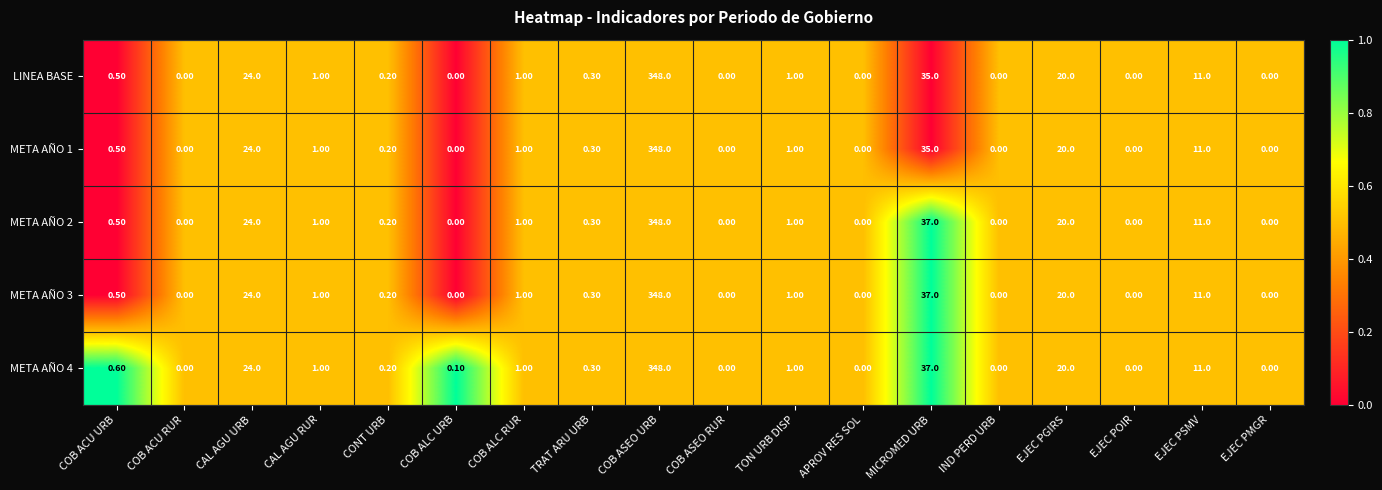

What is the sum of all LINEA BASE values?

442.0